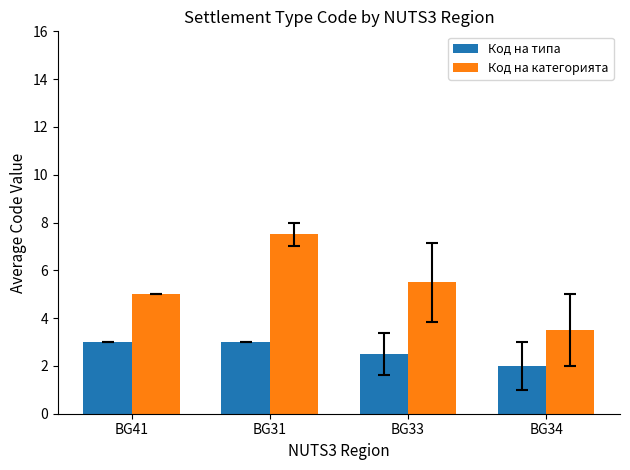

Reading left to right, transcribe all the data shown in this chart.

Код на типа: 3.0	3.0	2.5	2.0
Код на категорията: 5.0	7.5	5.5	3.5